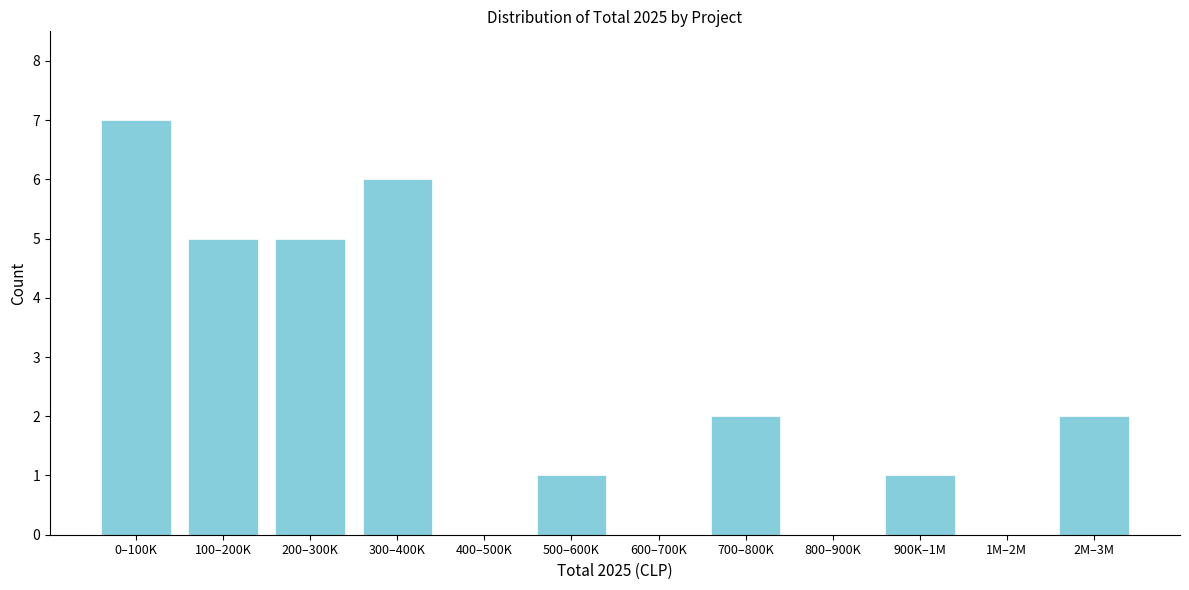

Reading left to right, list all the values displayed in this chart.

0–100K=7	100–200K=5	200–300K=5	300–400K=6	400–500K=0	500–600K=1	600–700K=0	700–800K=2	800–900K=0	900K–1M=1	1M–2M=0	2M–3M=2